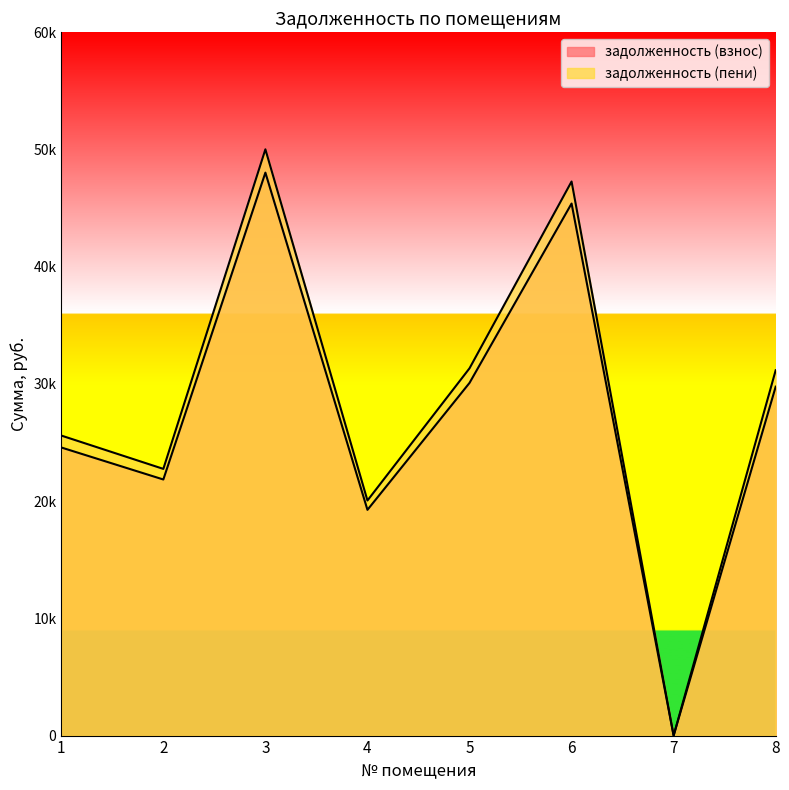

What is the sum of the задолженность (взнос) values at 1 and 4?

43838.8